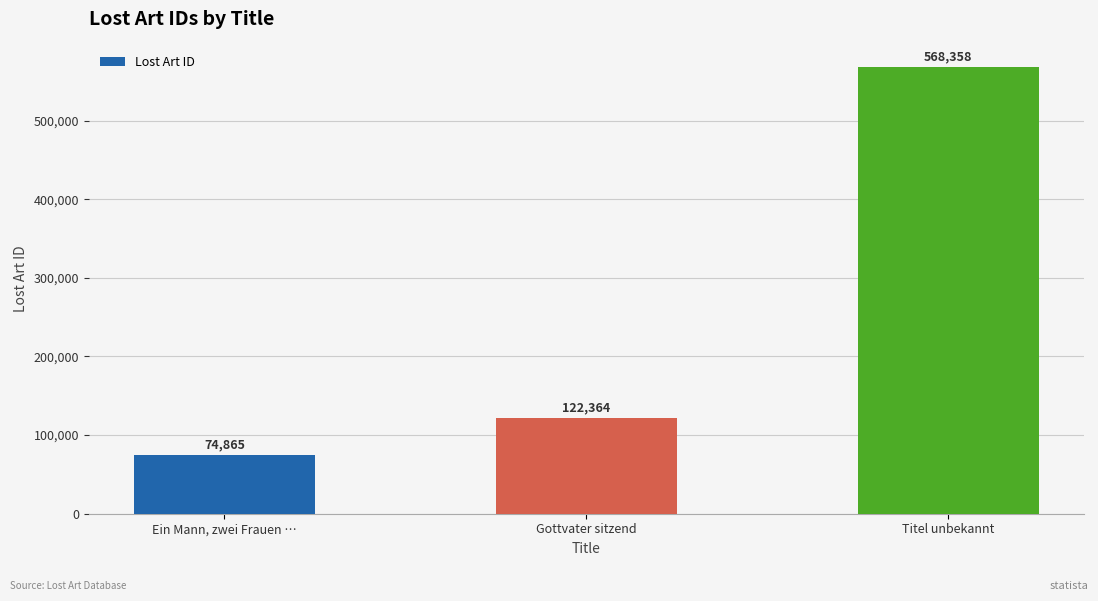

Reading left to right, what are all the values shown in this chart?

Ein Mann, zwei Frauen …=74865	Gottvater sitzend=122364	Titel unbekannt=568358